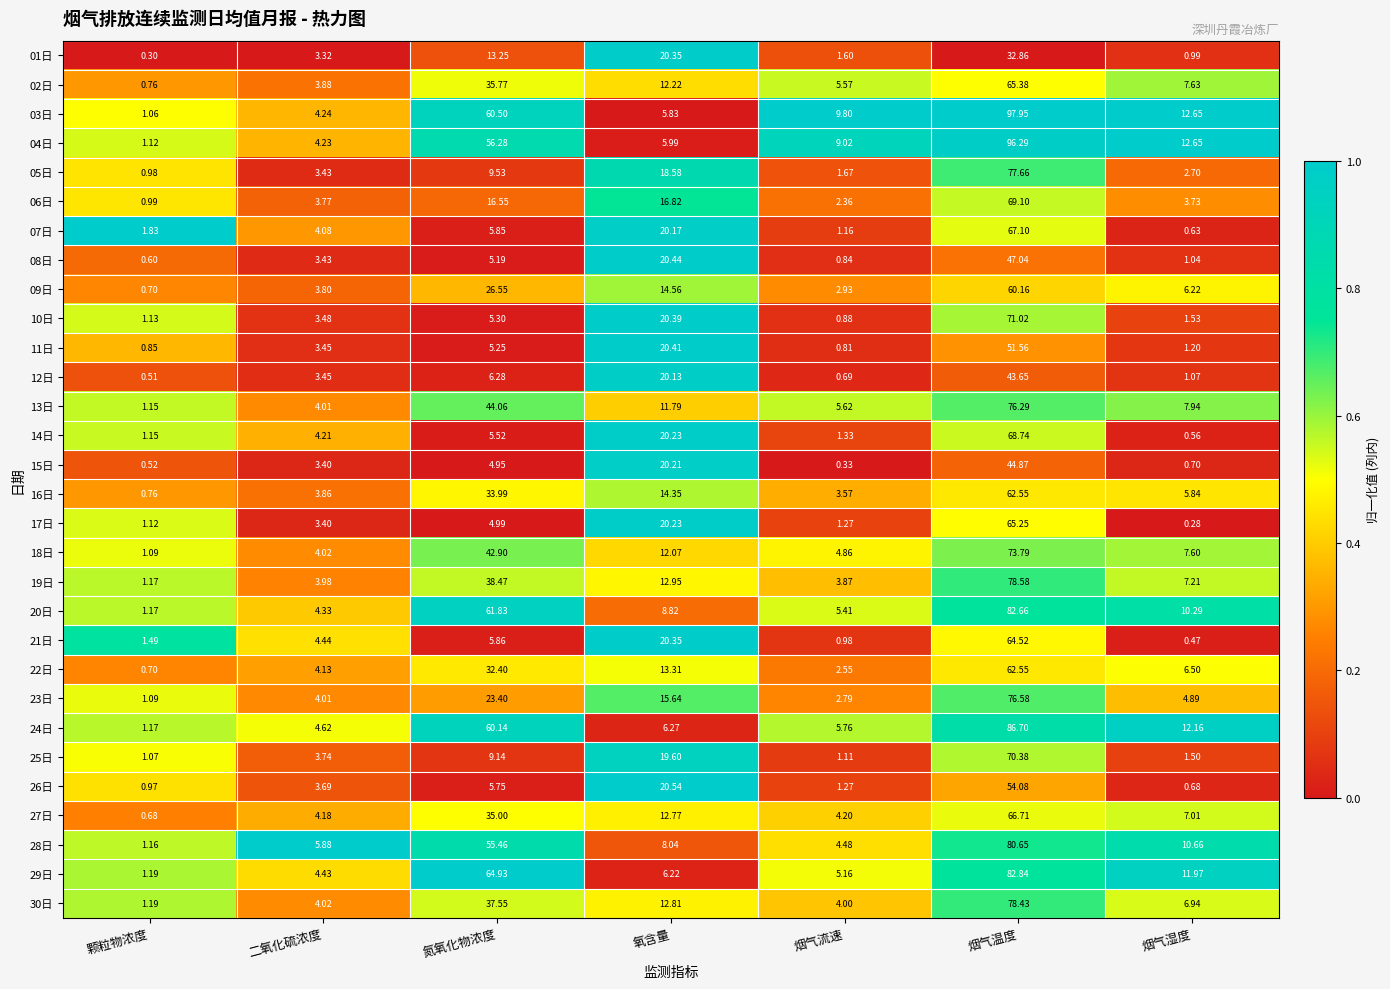

List the labels in order of 06日 value, smallest first.

颗粒物浓度, 烟气流速, 烟气湿度, 二氧化硫浓度, 氮氧化物浓度, 氧含量, 烟气温度